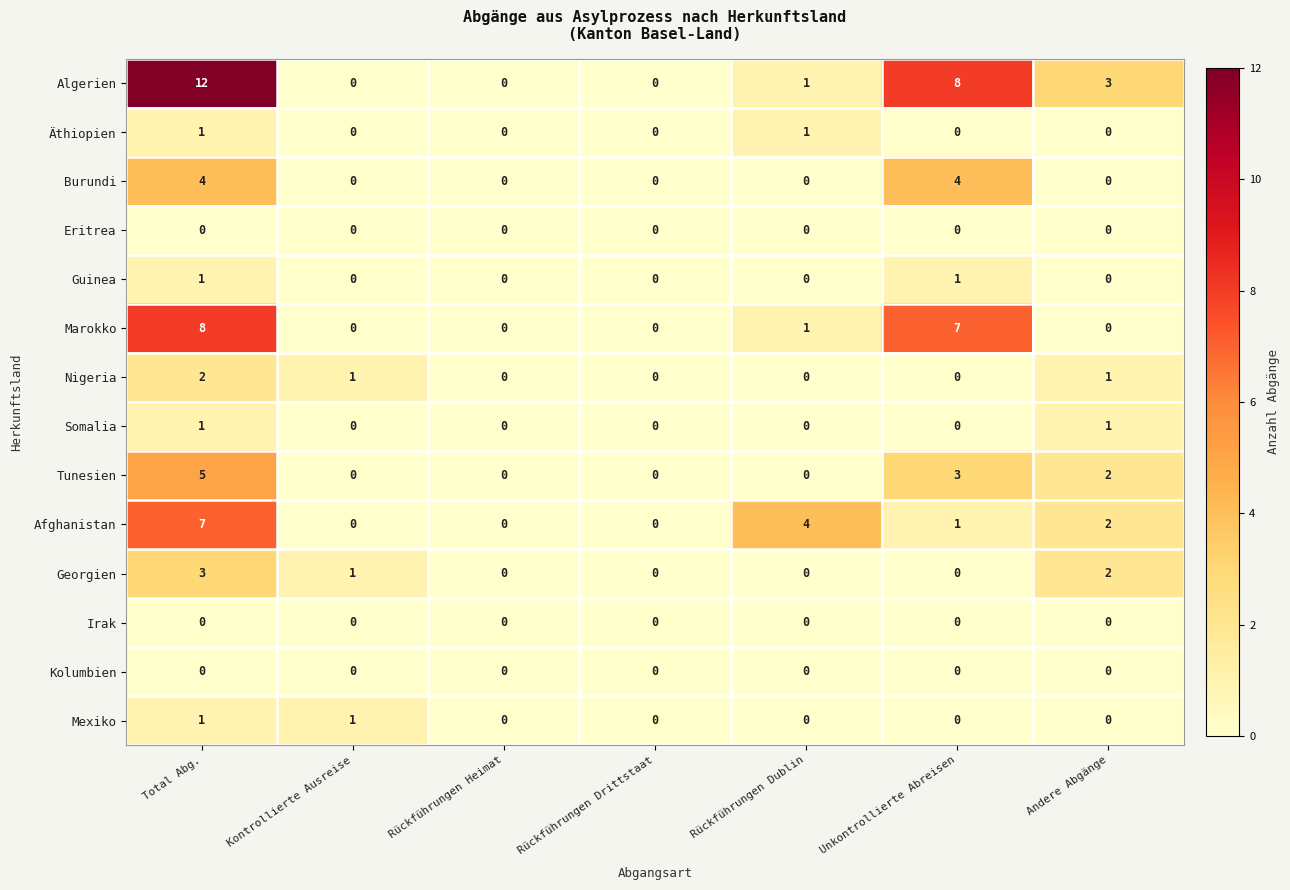

What is the average value of the Algerien series?

3